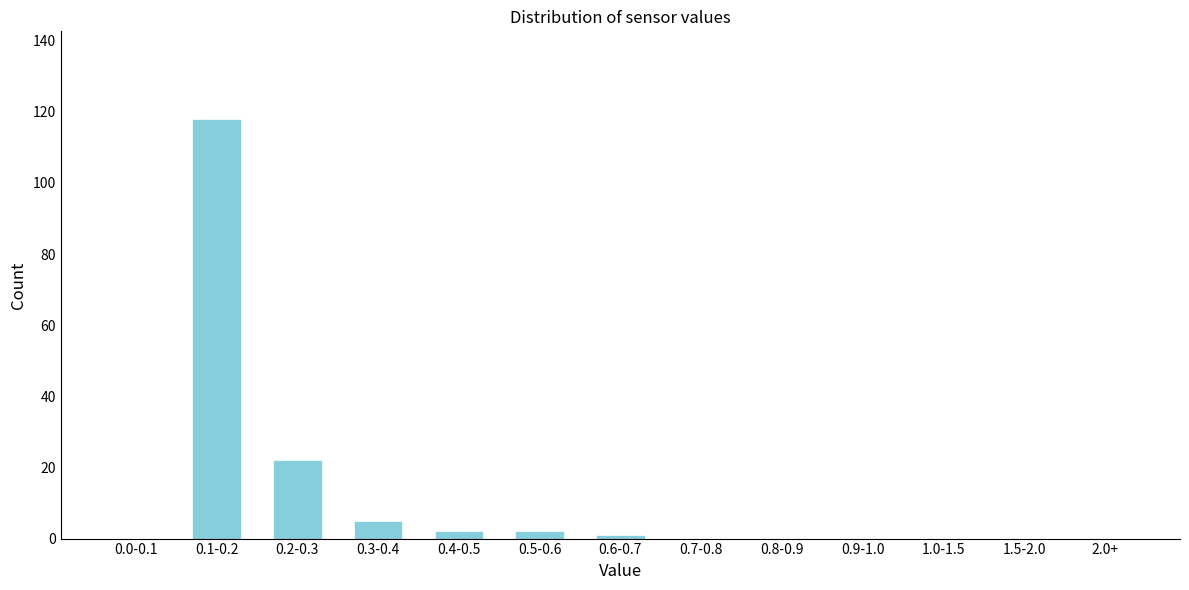

Reading left to right, list all the values displayed in this chart.

0.0-0.1=0	0.1-0.2=118	0.2-0.3=22	0.3-0.4=5	0.4-0.5=2	0.5-0.6=2	0.6-0.7=1	0.7-0.8=0	0.8-0.9=0	0.9-1.0=0	1.0-1.5=0	1.5-2.0=0	2.0+=0